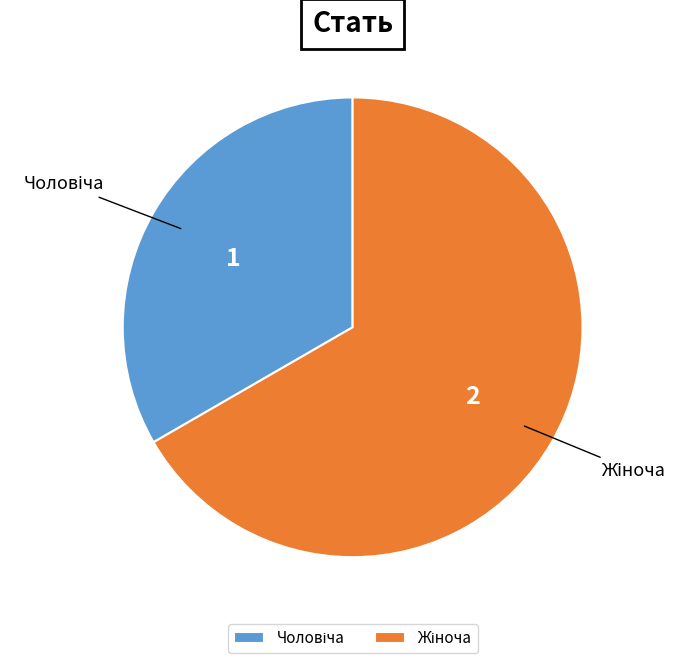

How many slices are in this pie chart?

2